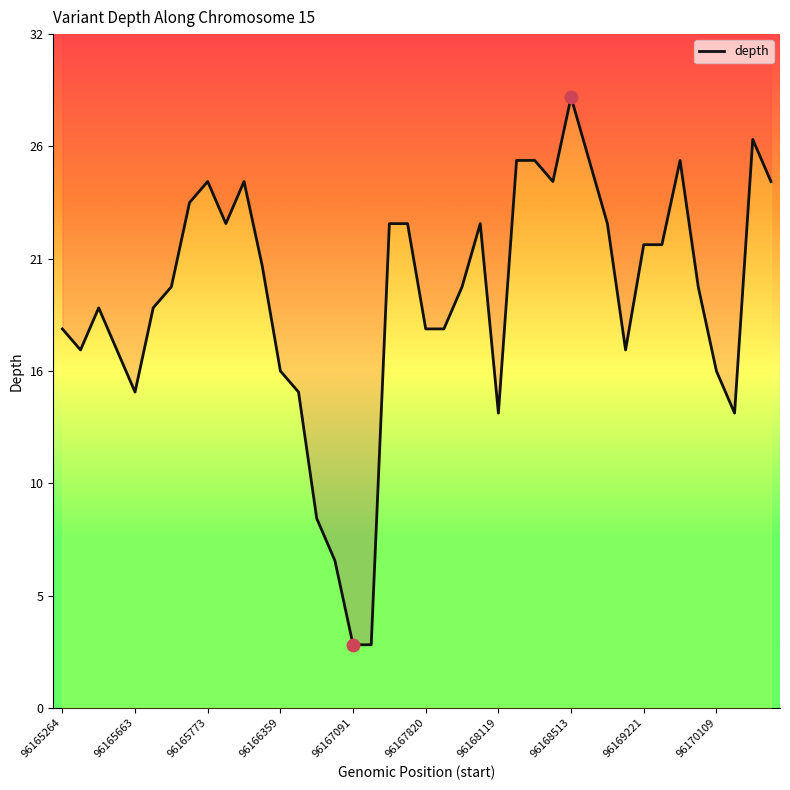

What is the ratio of the value at 38 to the value at 96165264?

1.5